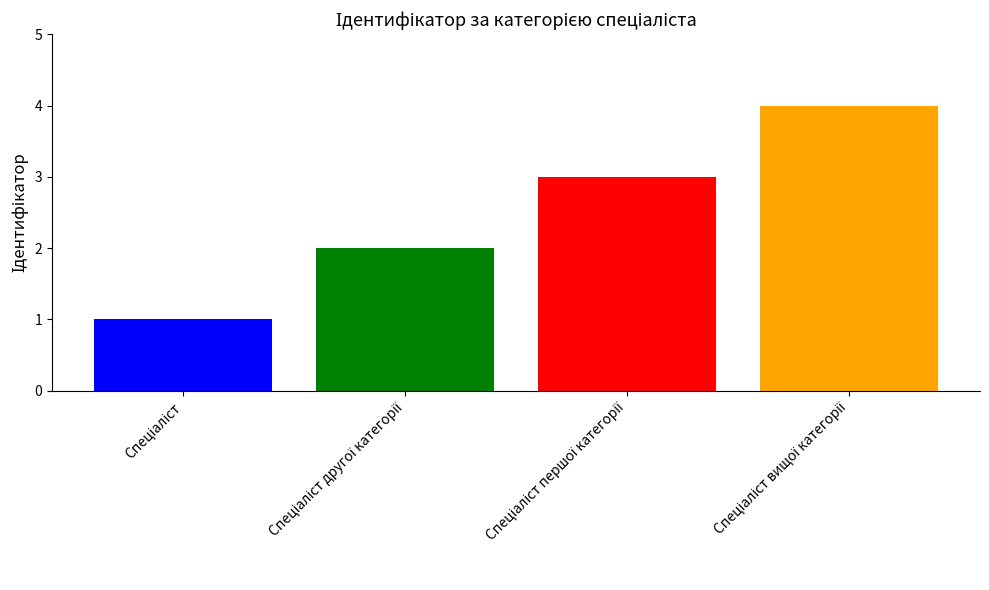

How many categories are shown in the chart?

1